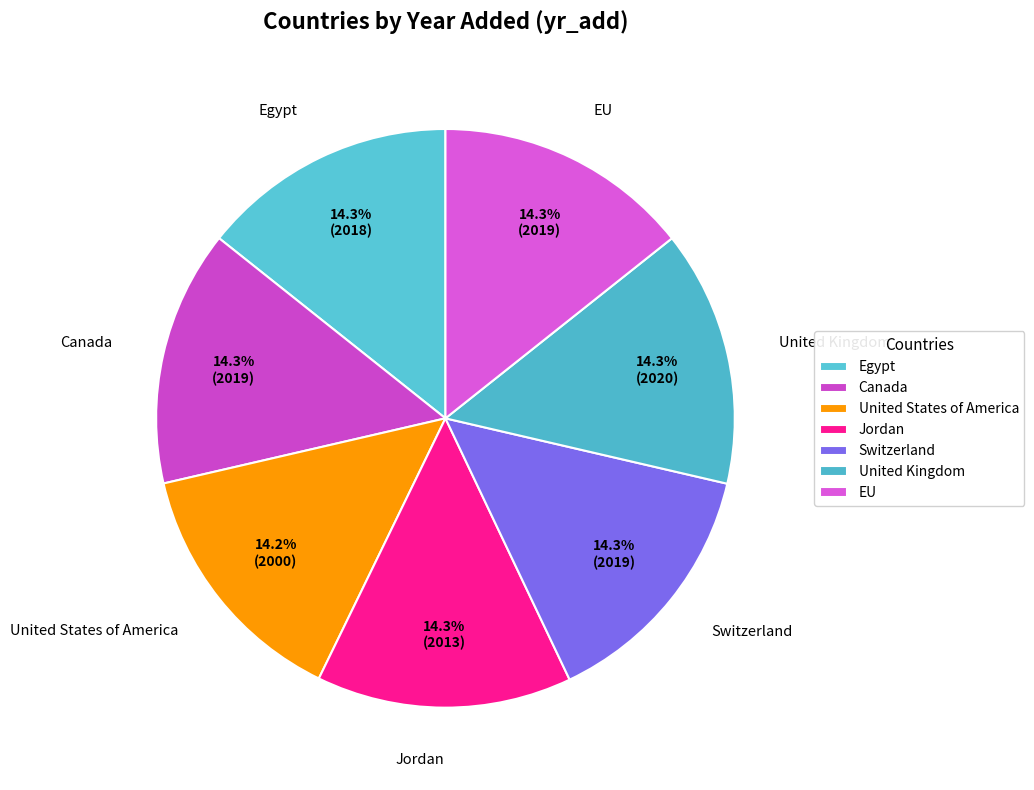

Count the number of slices in the pie.

7